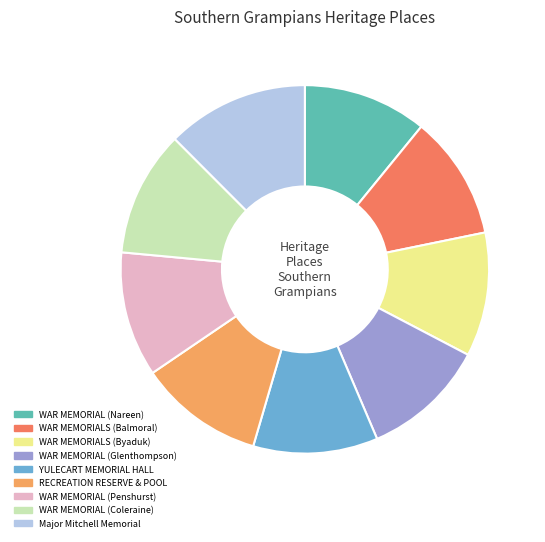

Is the sum of WAR MEMORIAL (Glenthompson) and Major Mitchell Memorial greater than half?

No